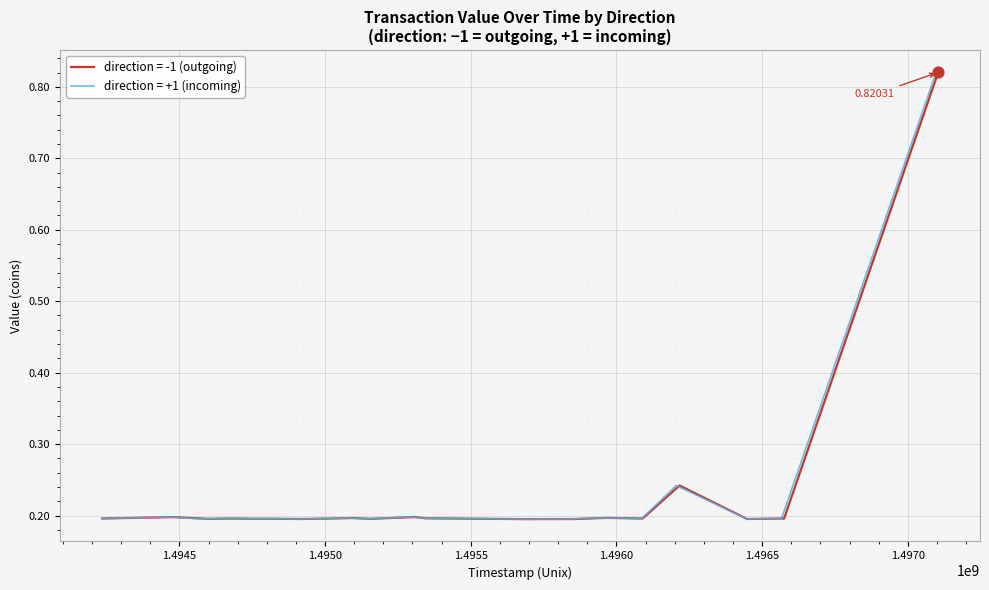

Is the value of value (direction=1) at 1495294877 greater than the value of value (direction=-1) at 1496447951?

Yes